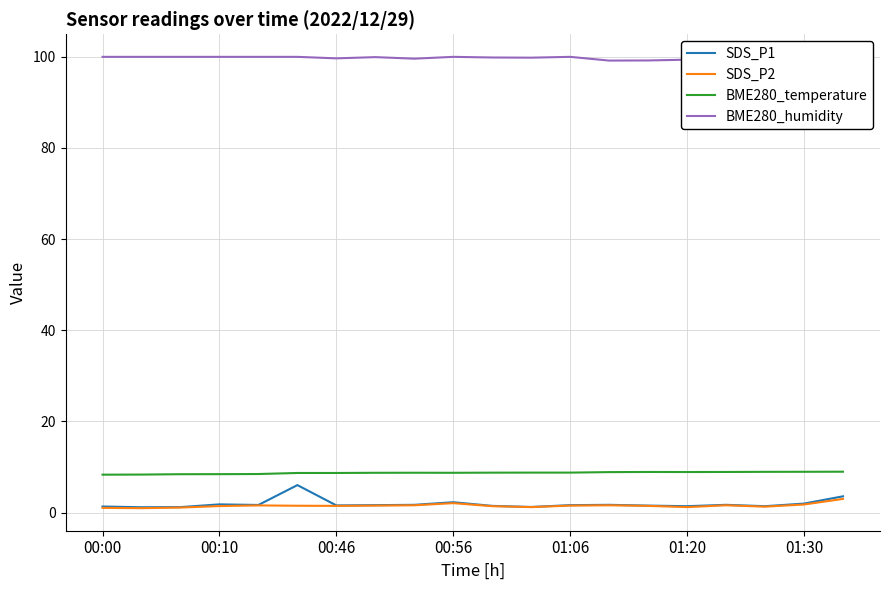

In SDS_P1, how many points are lower than both neighbors (excluding endpoints)?

6